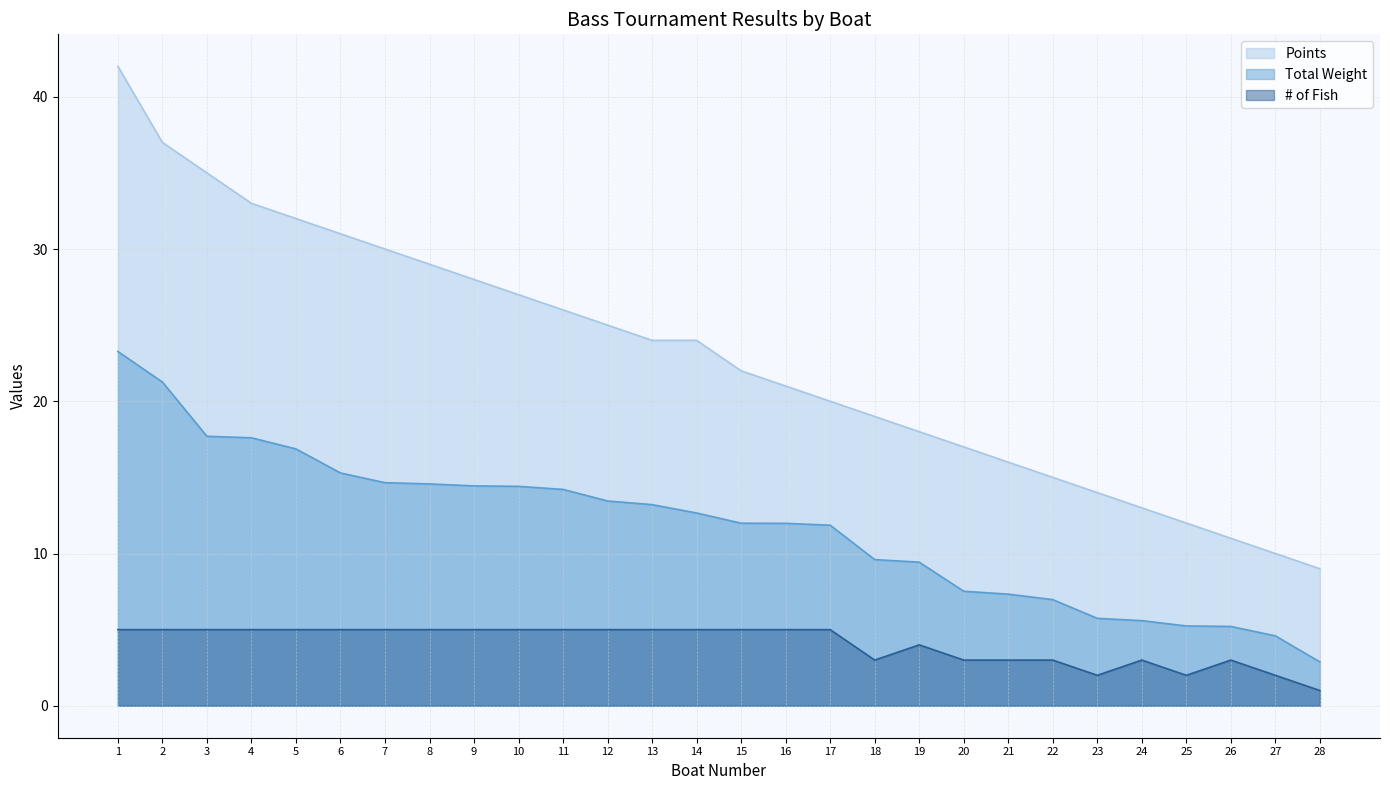

True or false: Points and # of Fish intersect in this chart.

False